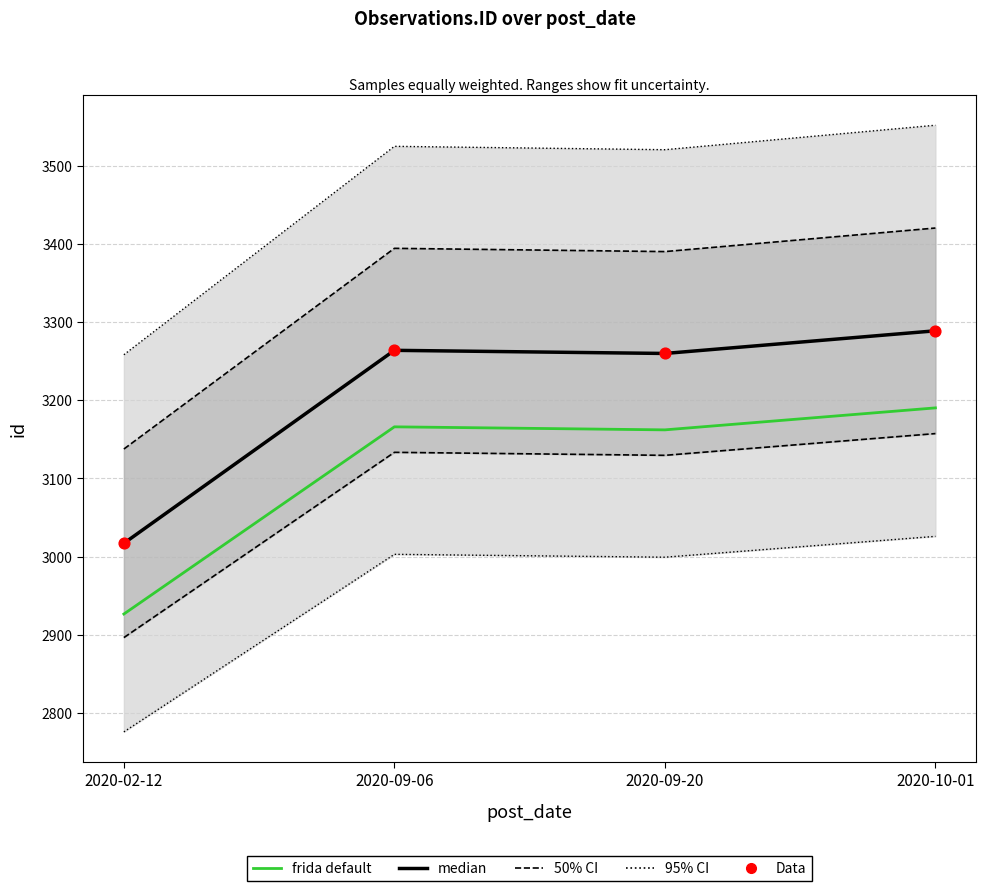

Which series has the largest Y range (max minus min)?

median